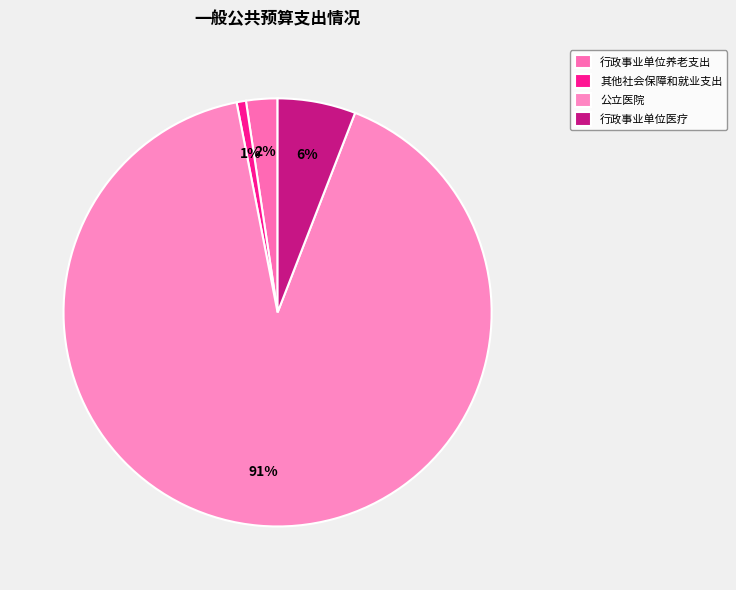

Count the number of slices in the pie.

4